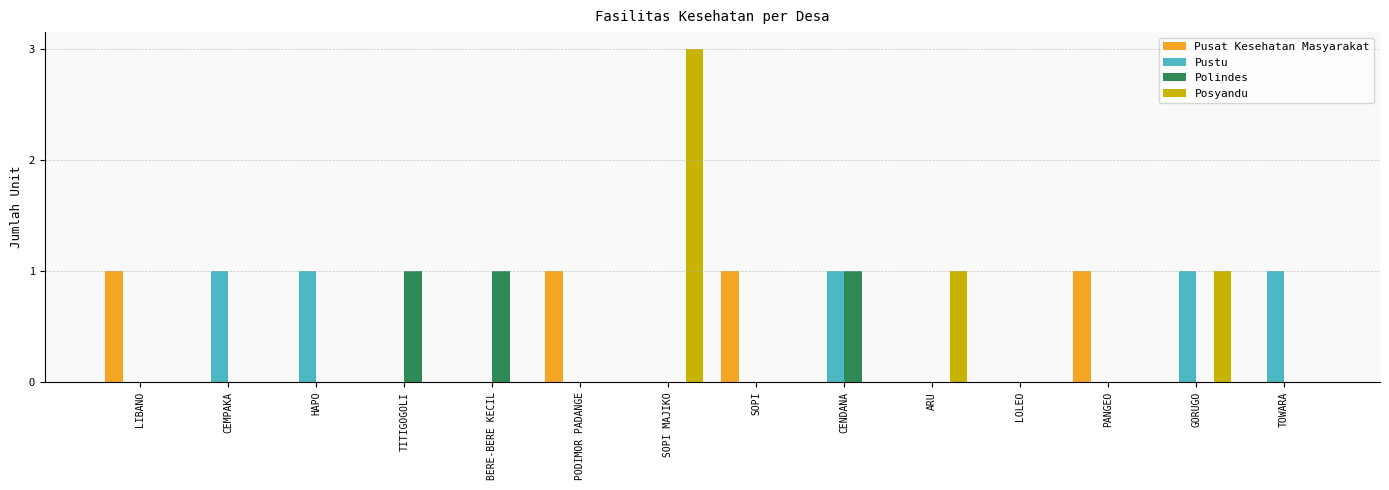

What is the difference between the Posyandu values at ARU and HAPO?

1